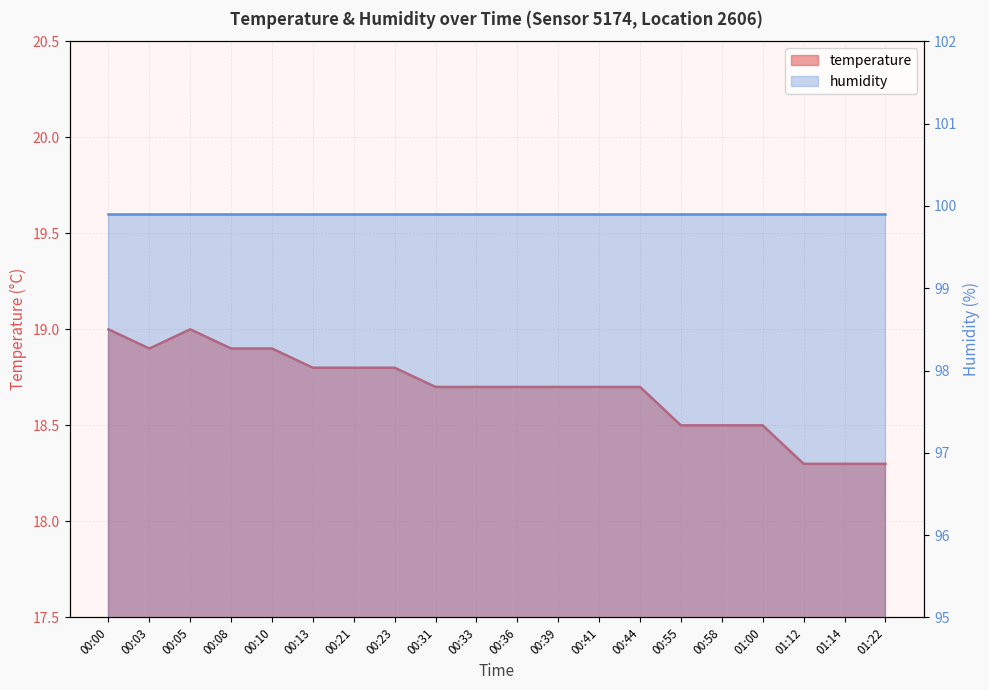

What is the change in value from 00:21 to 00:55?

-0.3